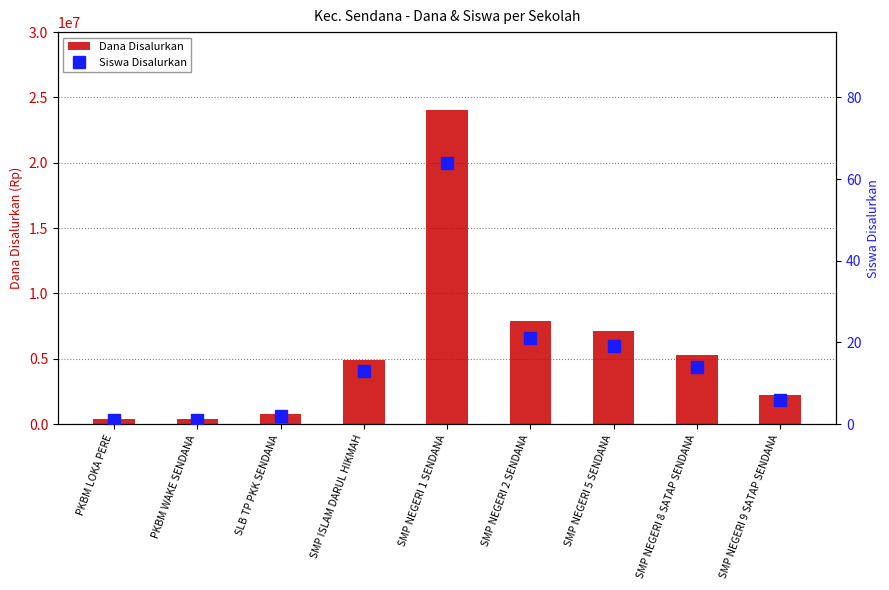

What is the difference between the highest and lowest values at SLB TP PKK SENDANA?

749998